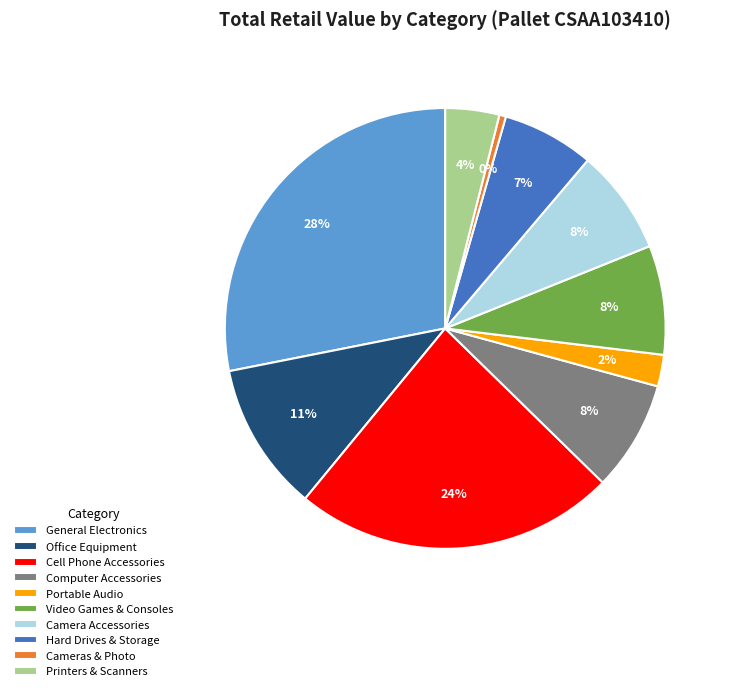

Is the sum of Hard Drives & Storage and General Electronics greater than half?

No